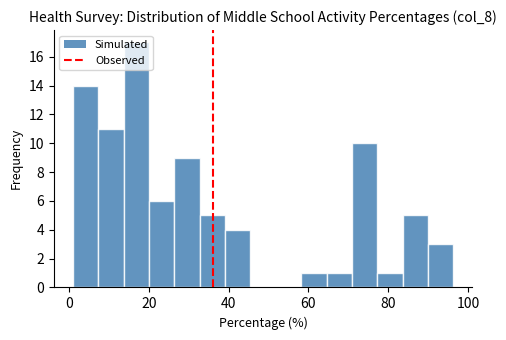

Around what value on the x-axis is the tallest bar? Give the approximate position of its centre, as read against the axis.

16